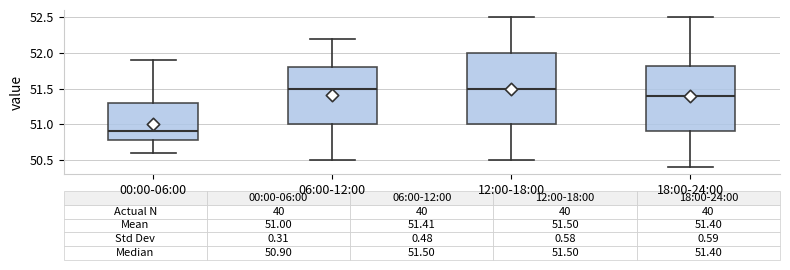

Which box is the tallest, from its lower edge to its upper edge?

12:00-18:00